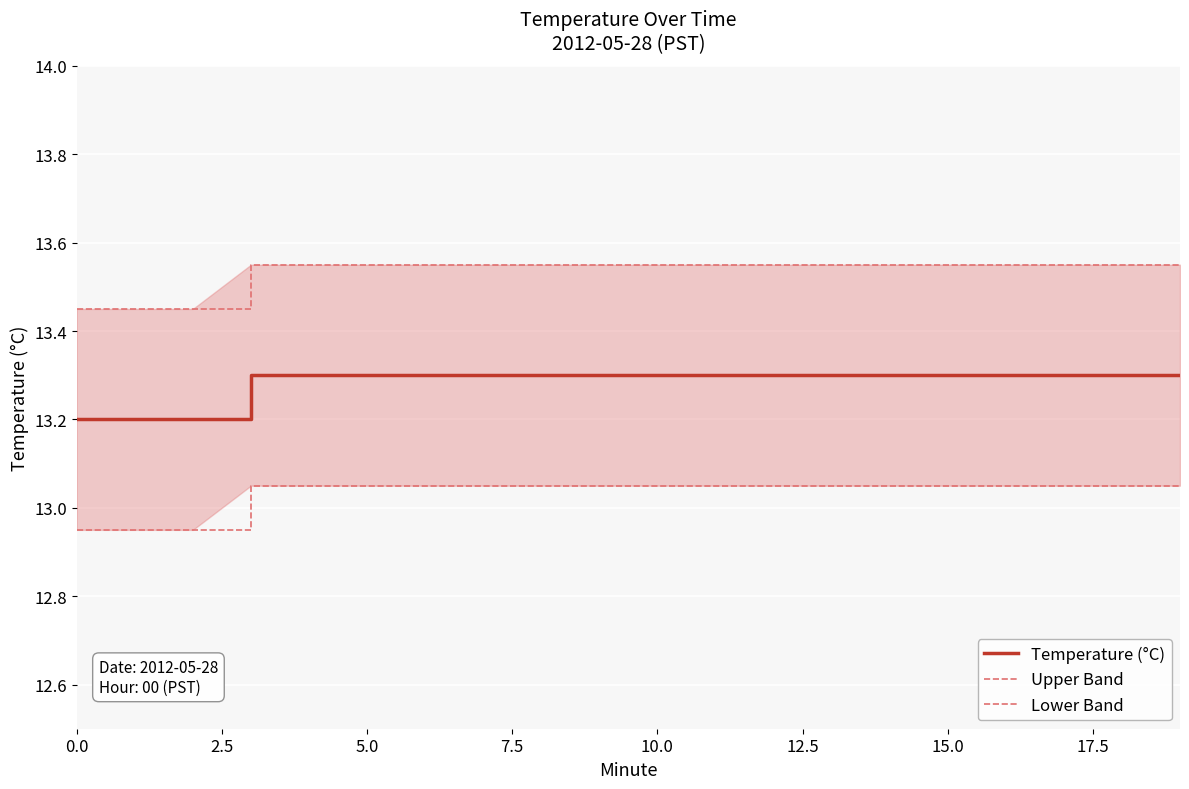

Which has a higher value, 11 or 15?

11